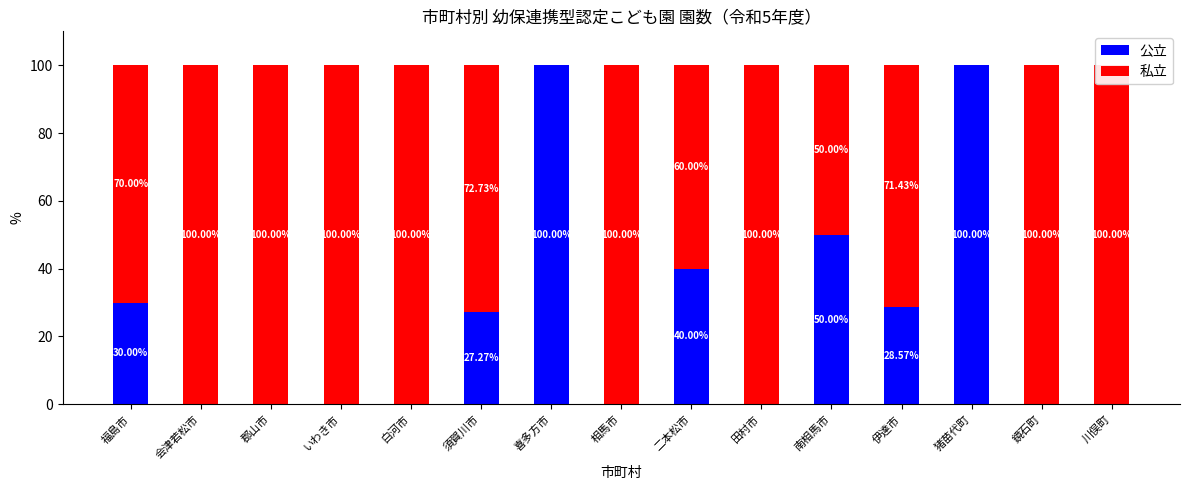

What is the sum of the 私立 values at 南相馬市 and 猪苗代町?

50.0